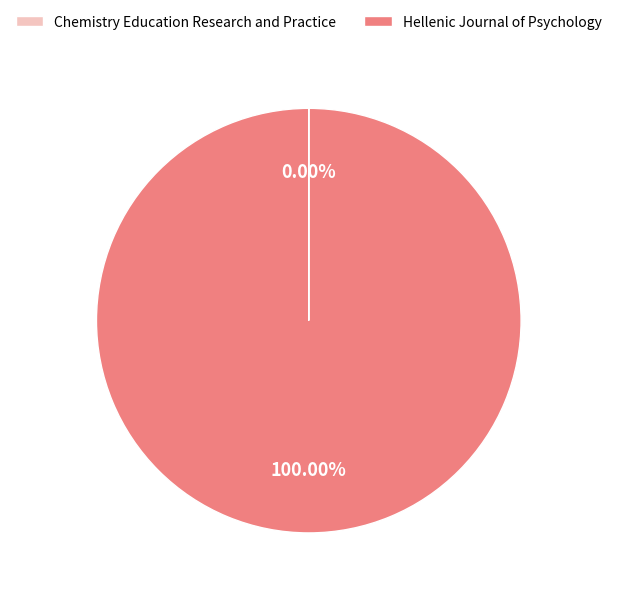

Is there any slice that represents more than half of the pie?

Yes